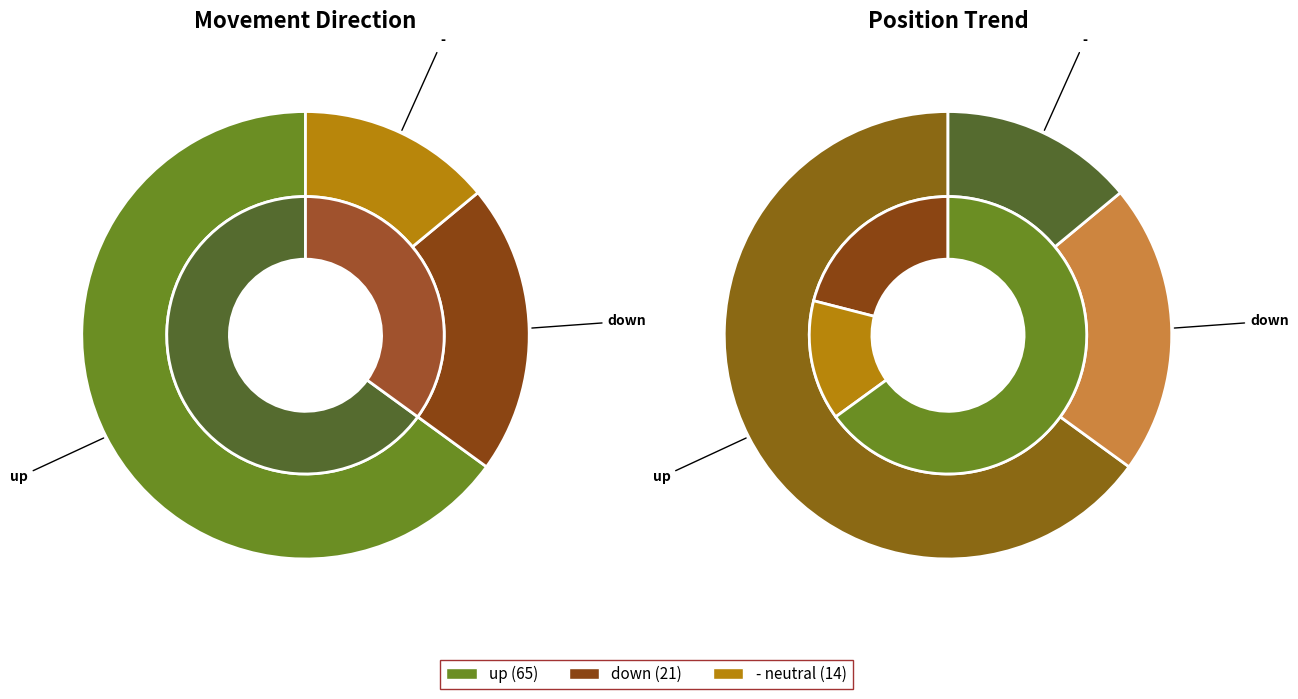

What is the largest slice in the pie chart?

up